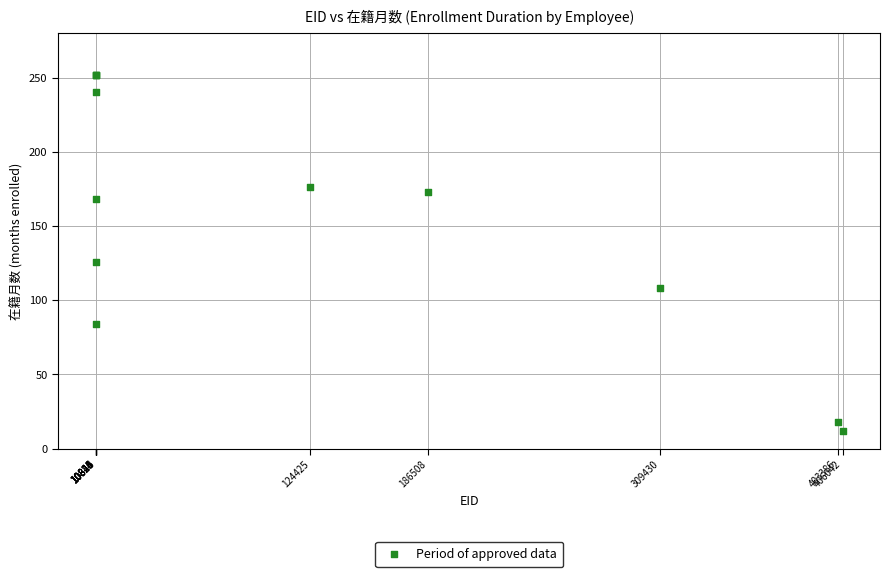

What Y value in the scatter plot is closest to 132?

126